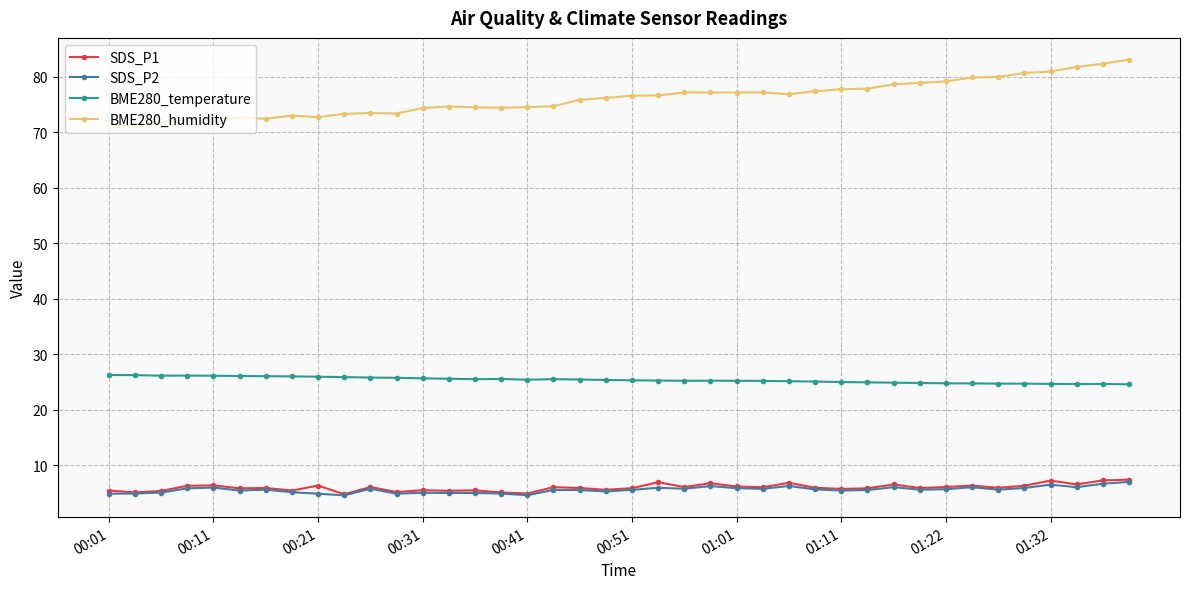

Which series has the widest spread of values?

BME280_humidity